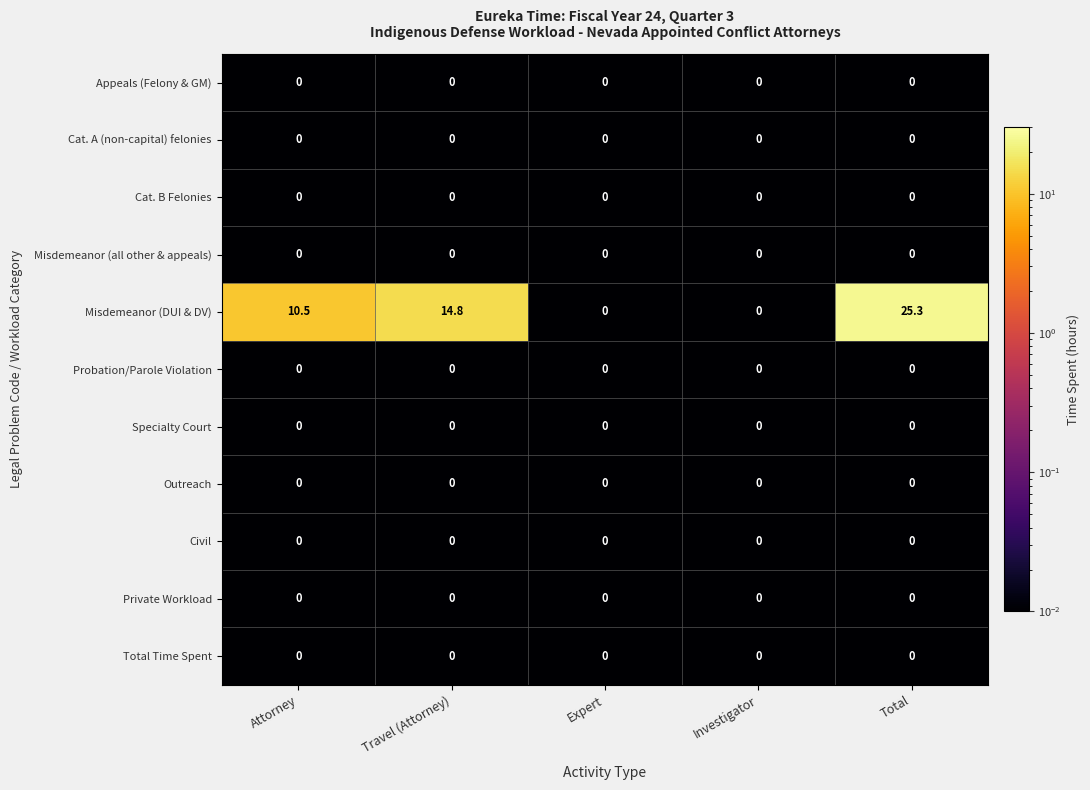

True or false: Misdemeanor (all other & appeals) has a value of 0.0 at Total.

True